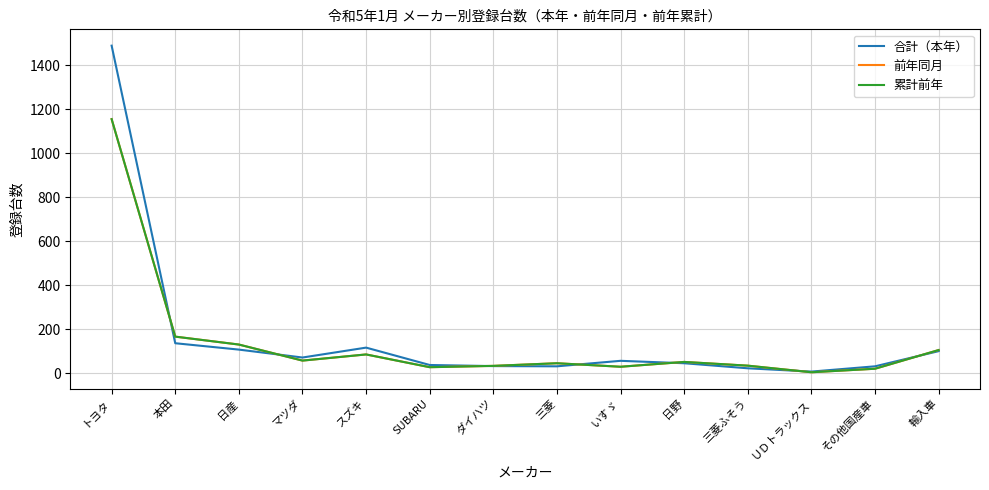

Does the chart display data point markers on the line(s)?

No